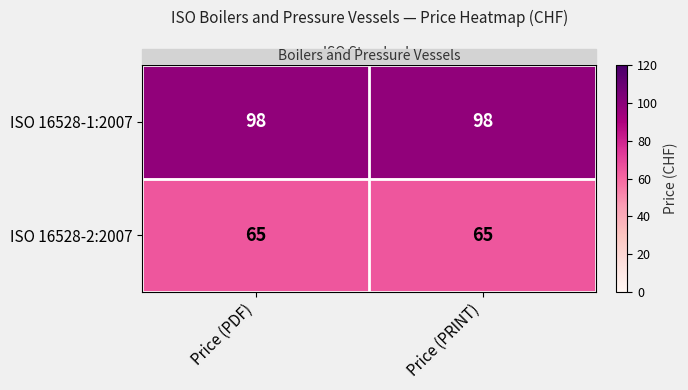

What is the spread (max minus min) of values at Price (PDF)?

33